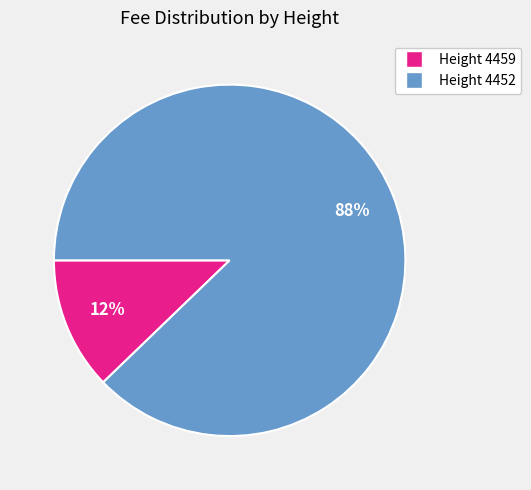

What is the majority slice?

Height 4452